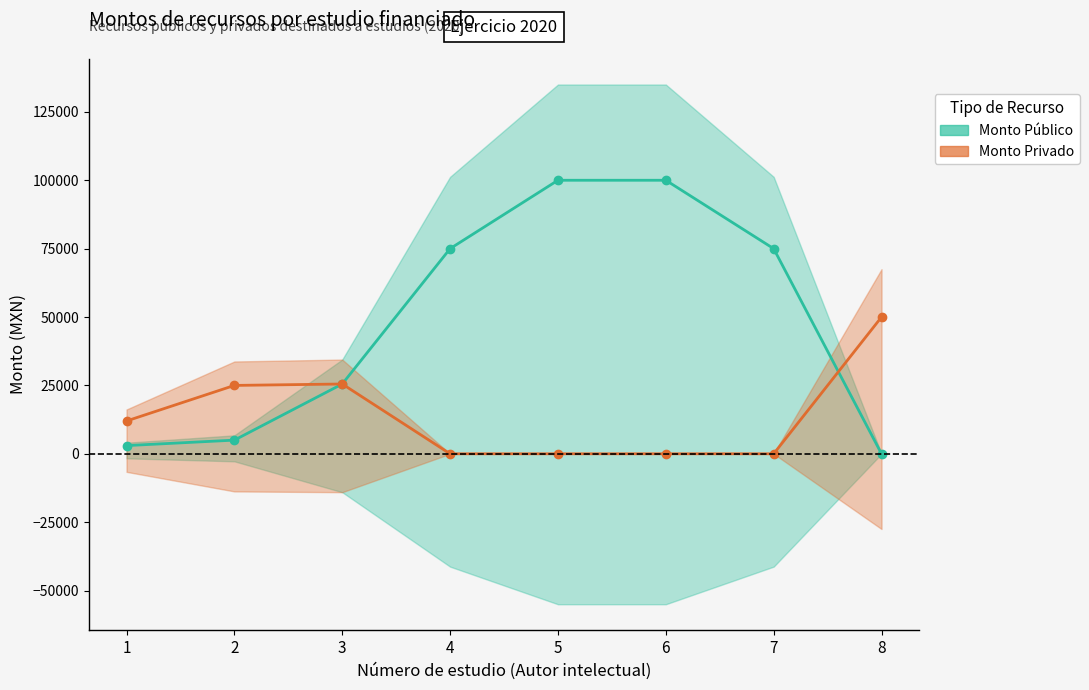

Is the value of Monto Público at 5 greater than the value of Monto Privado at 2?

Yes